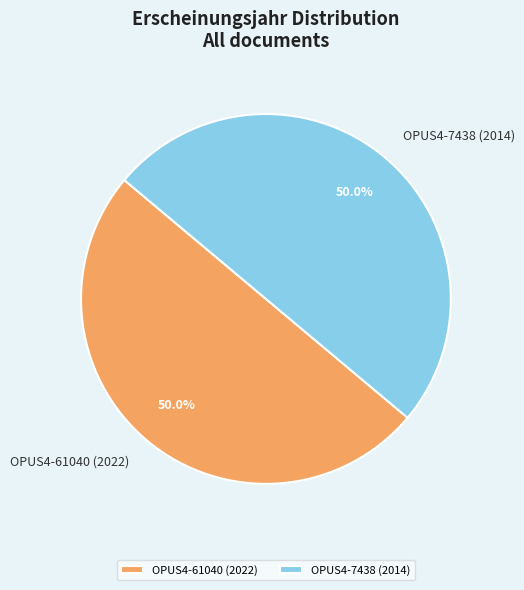

Do OPUS4-61040 (2022) and OPUS4-7438 (2014) together represent more than half of the pie?

Yes